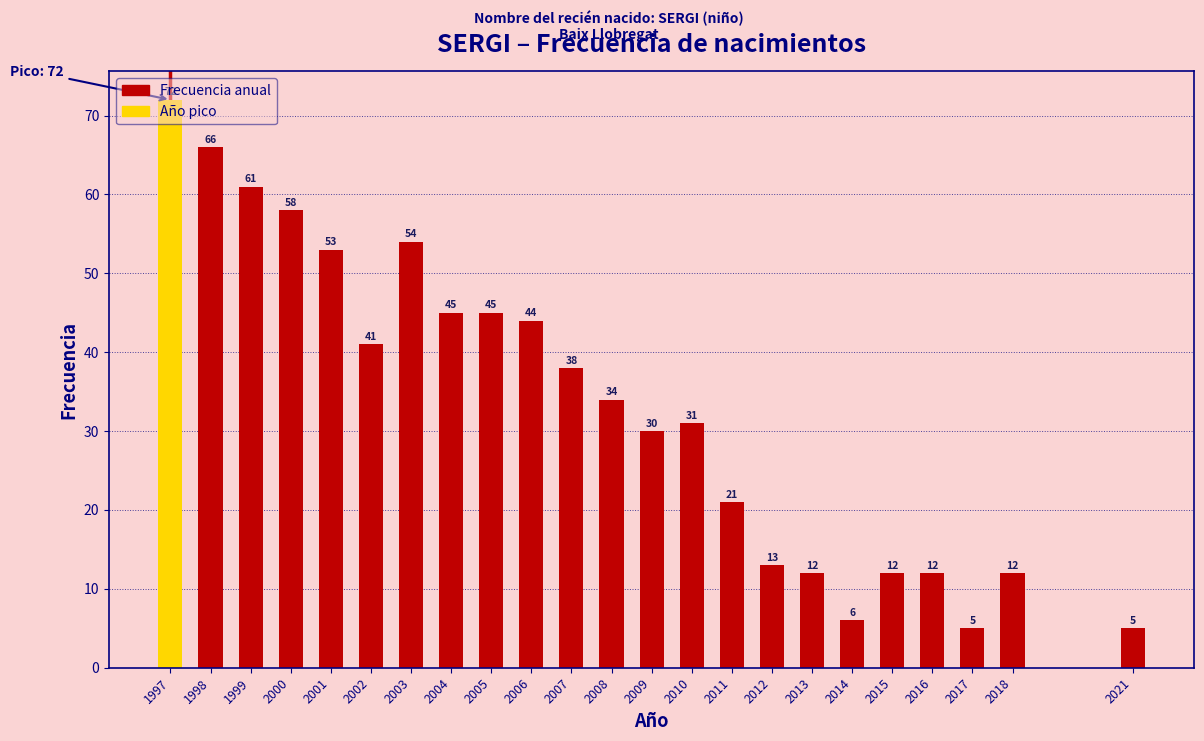

At which category does the chart reach its peak across all series?

1997